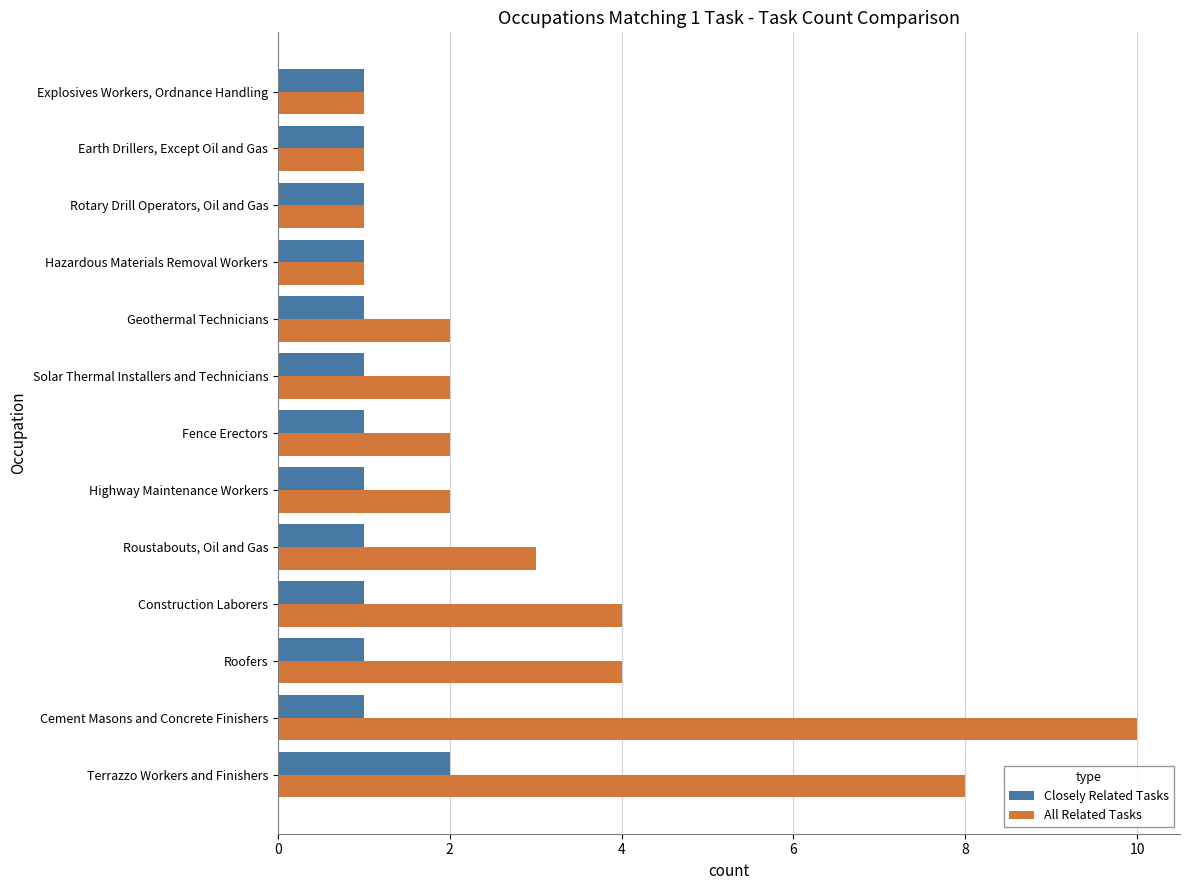

List the series in order of their overall mean, highest first.

All Related Tasks, Closely Related Tasks